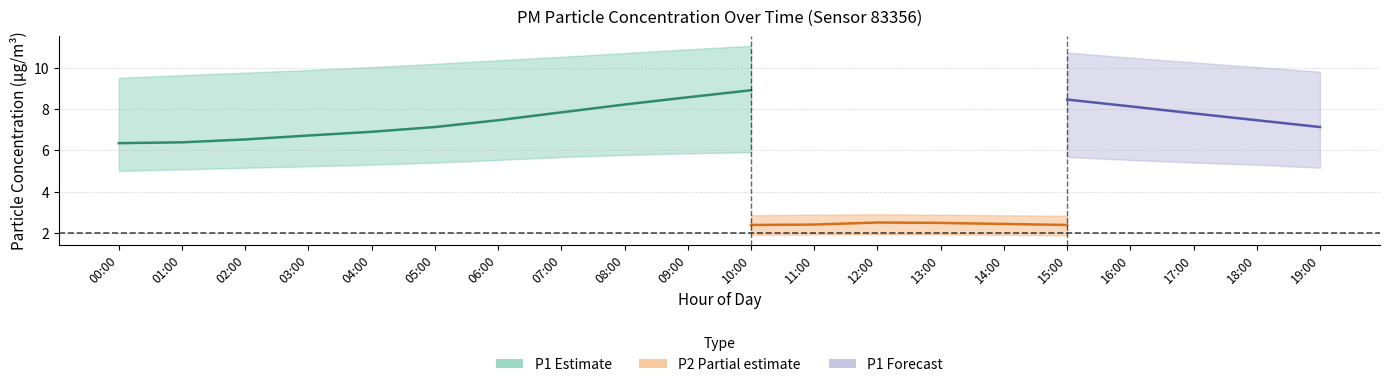

True or false: P1_lower and P2 intersect in this chart.

False